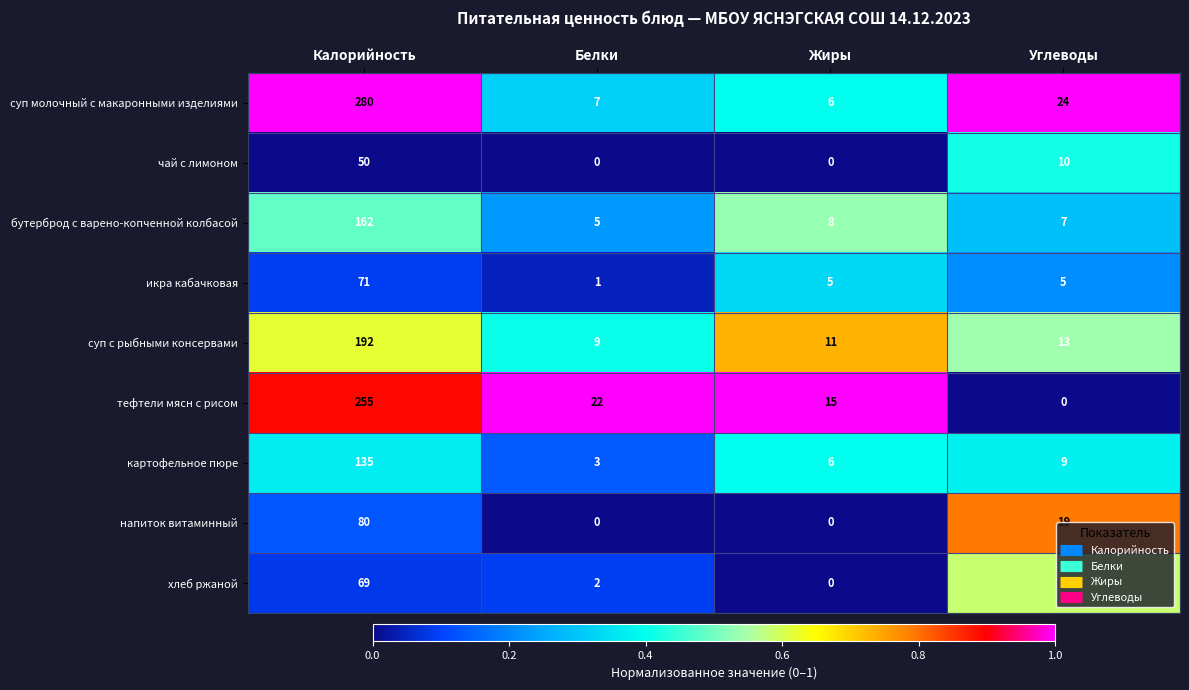

Count the number of data series in this chart.

9